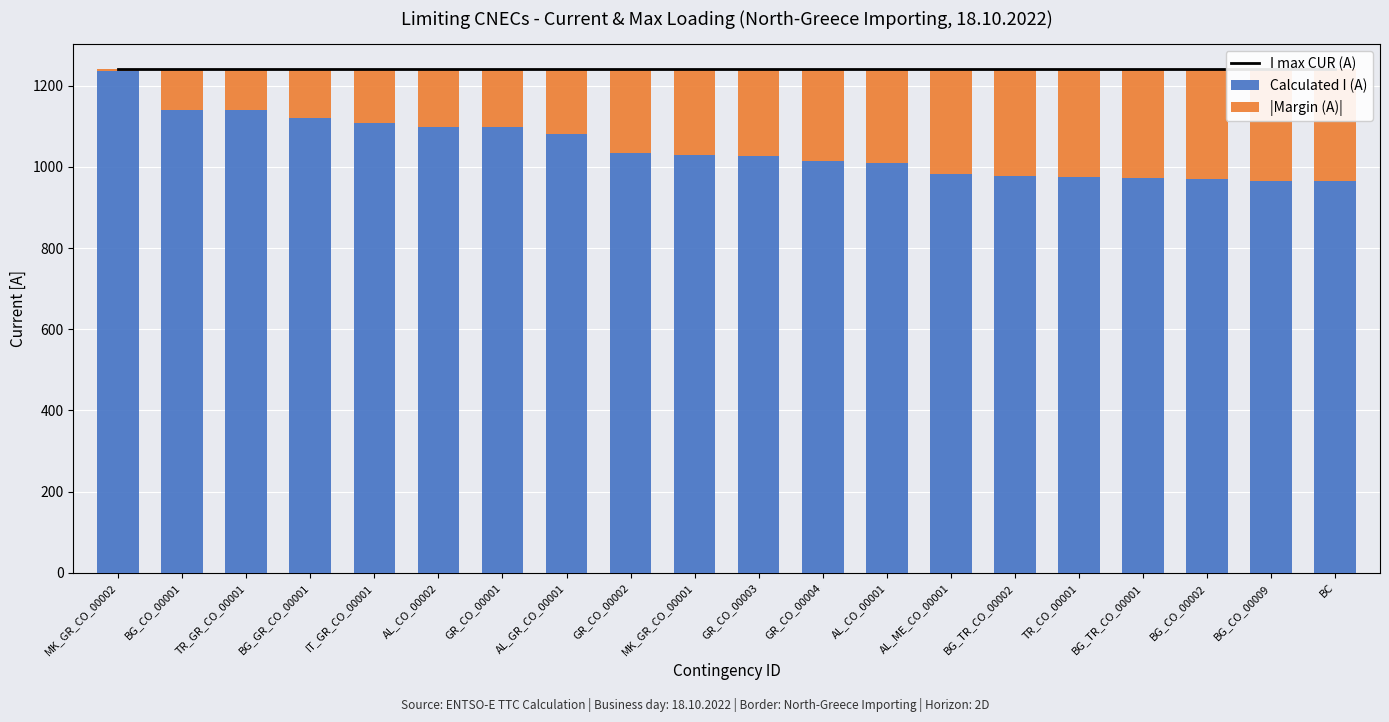

What is the label of the 5th bar from the left?

IT_GR_CO_00001